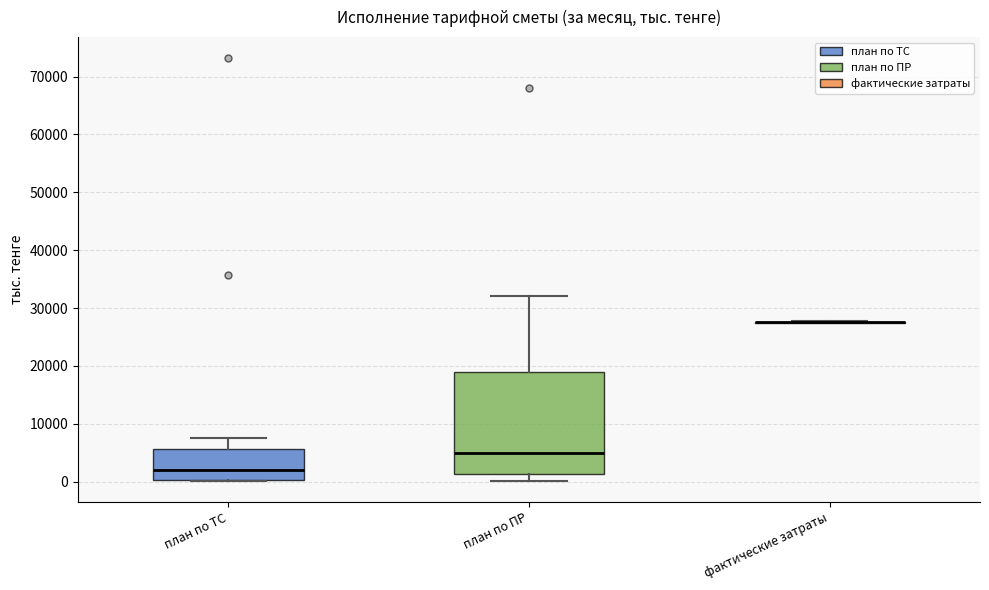

Reading left to right, read every box against the y-axis: the position of its median line, the range the box covers, and the ends of its whiskers. The values are not printed on the chart, so give them approximately, as read against the axis.

план по ТС: median 2000, box 0 to 6000, whiskers 0 to 8000
план по ПР: median 5000, box 1000 to 19000, whiskers 0 to 32000
фактические затраты: box collapsed to a line at 28000, whiskers 27000 to 28000